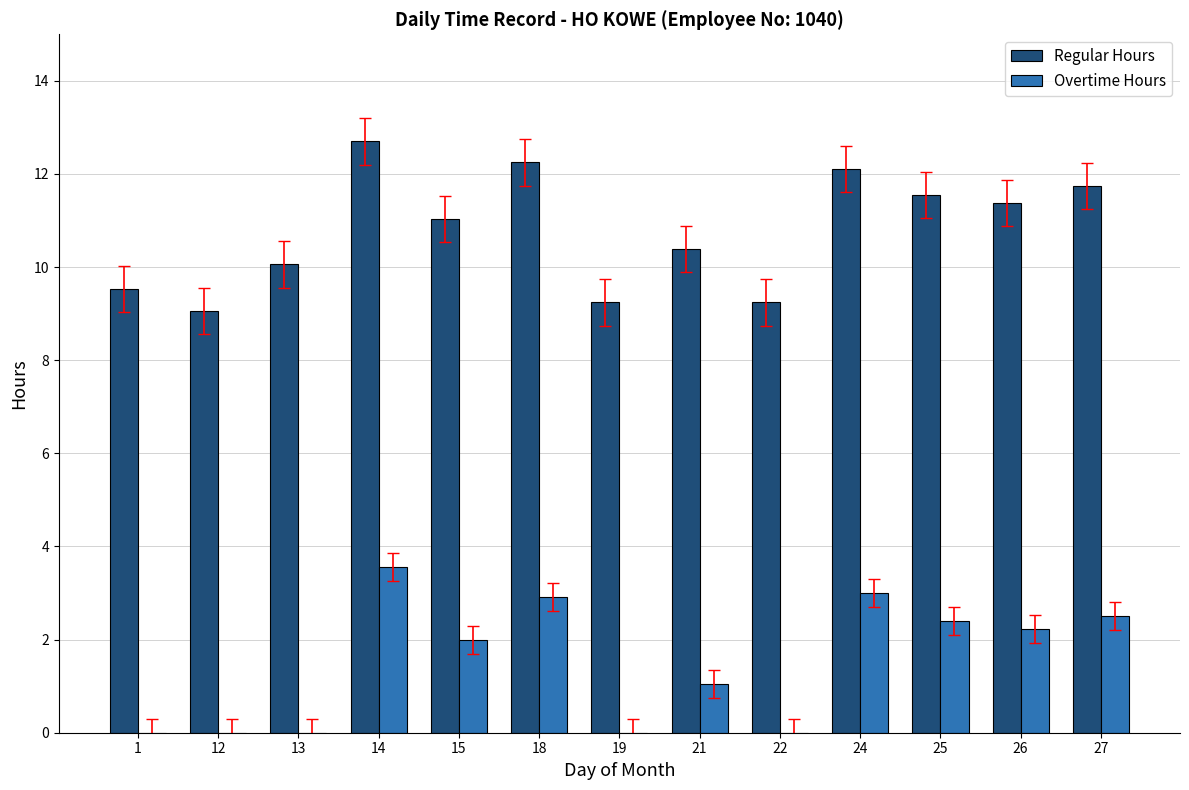

What are all the series names shown in the legend?

Regular Hours, Overtime Hours